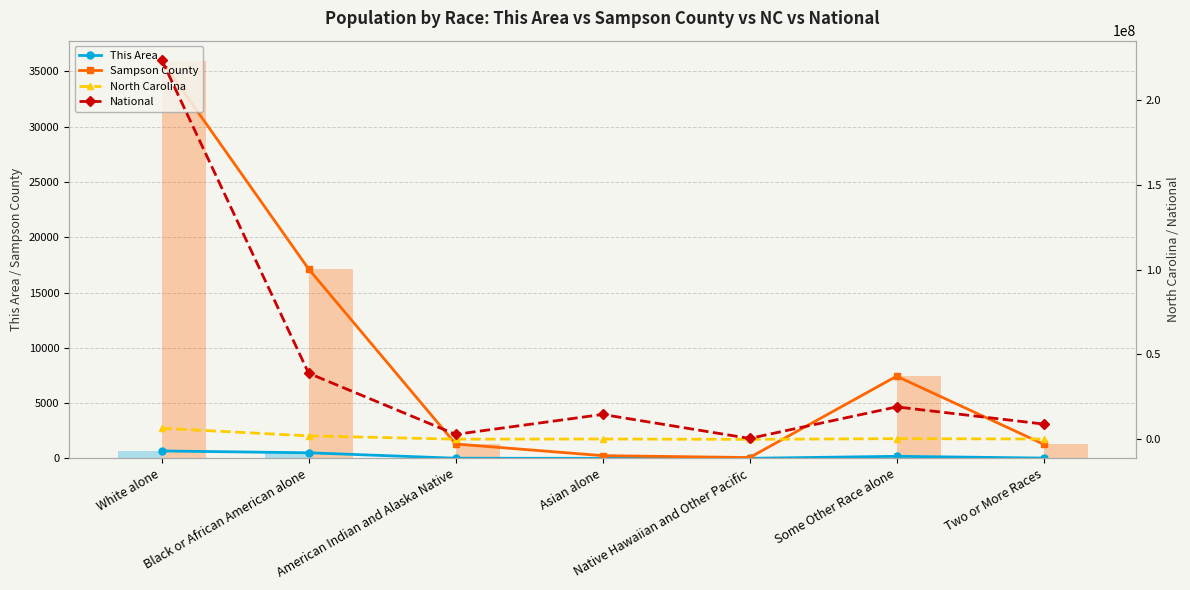

What are all the series names shown in the legend?

This Area, Sampson County, North Carolina, National